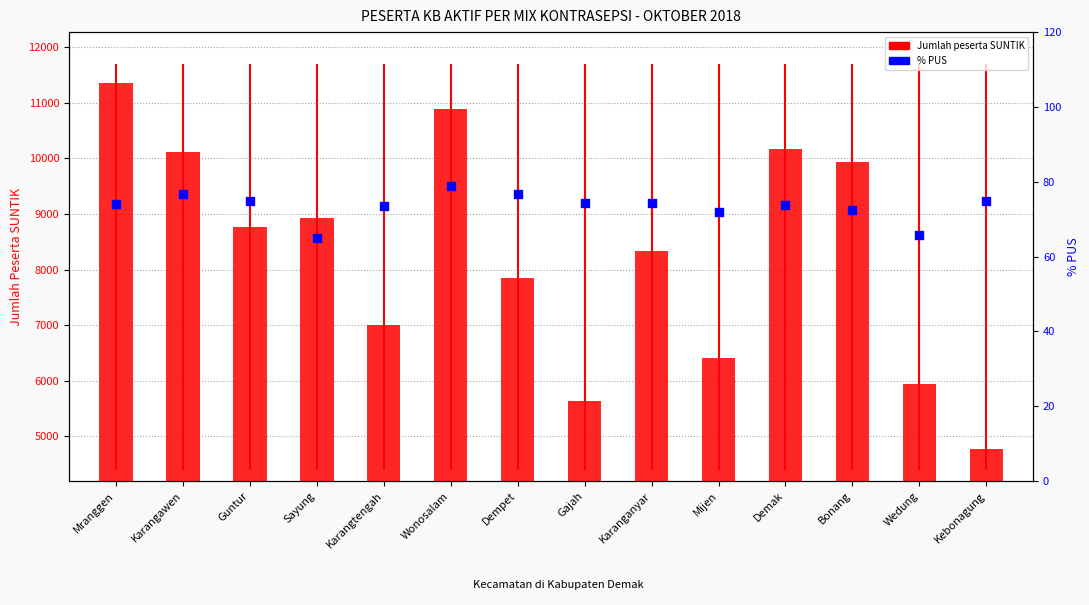

Which series contains the highest Y value?

SUNTIK (peserta KB aktif)